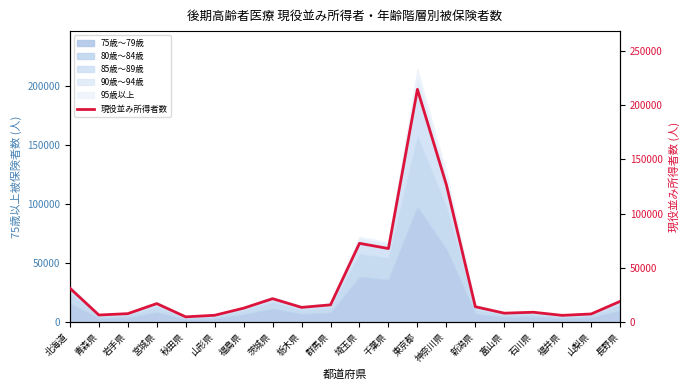

List the labels in order of value, largest first.

東京都, 神奈川県, 埼玉県, 千葉県, 北海道, 茨城県, 長野県, 宮城県, 群馬県, 新潟県, 栃木県, 福島県, 石川県, 富山県, 岩手県, 山梨県, 青森県, 山形県, 福井県, 秋田県